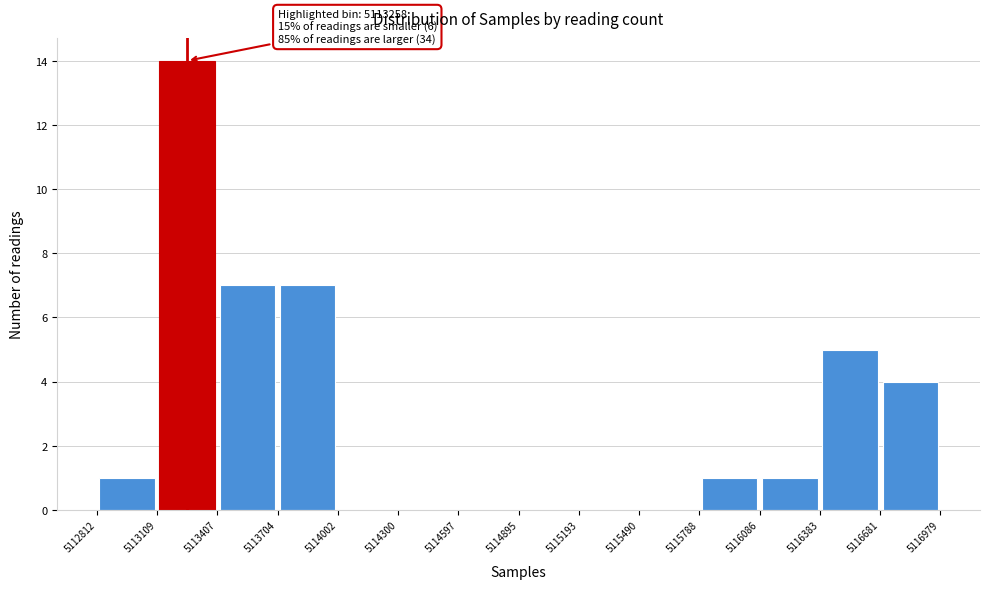

Which range on the x-axis has the tallest bar?

5113109 to 5113407